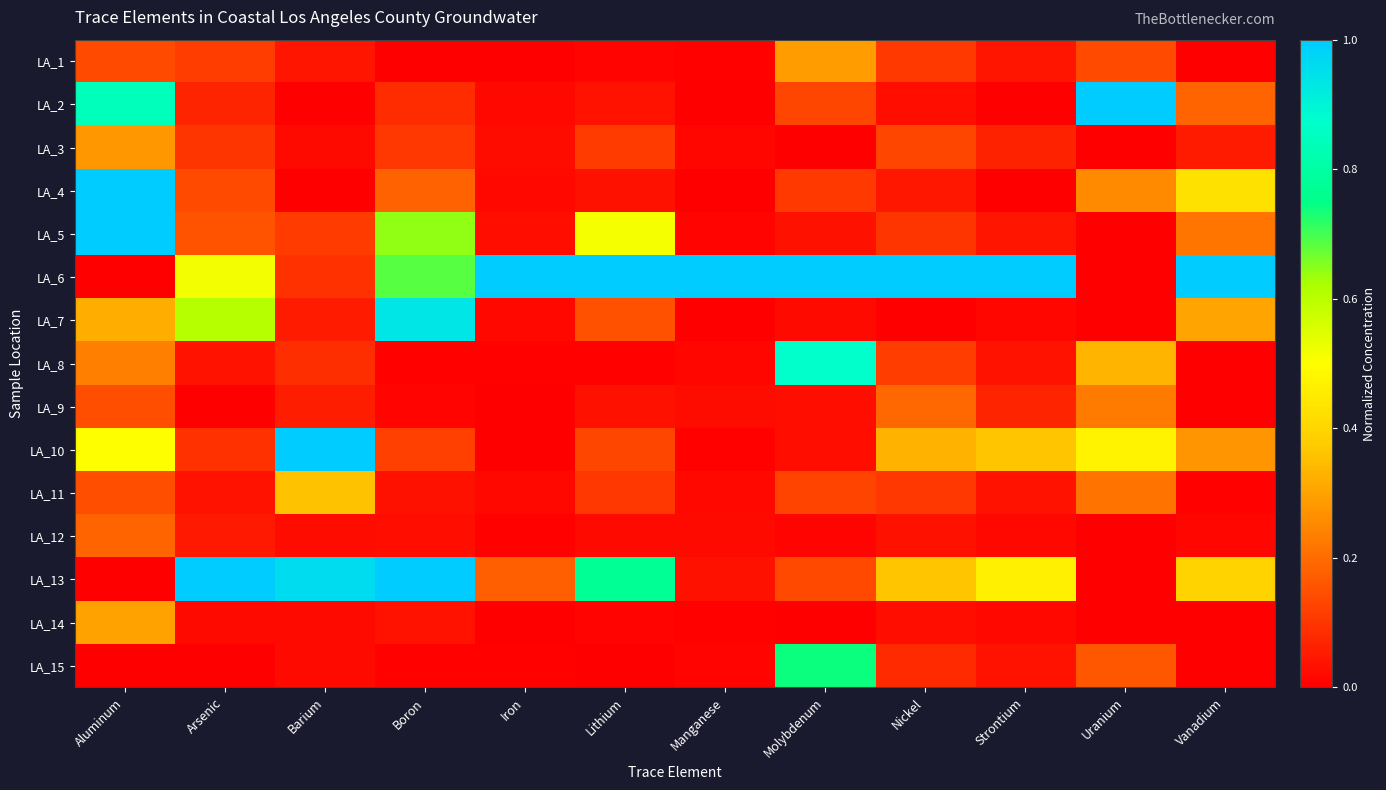

Rank the series by their maximum value, from lowest to highest.

LA_12, LA_9, LA_3, LA_1, LA_14, LA_11, LA_15, LA_8, LA_7, LA_5, LA_2, LA_4, LA_6, LA_10, LA_13